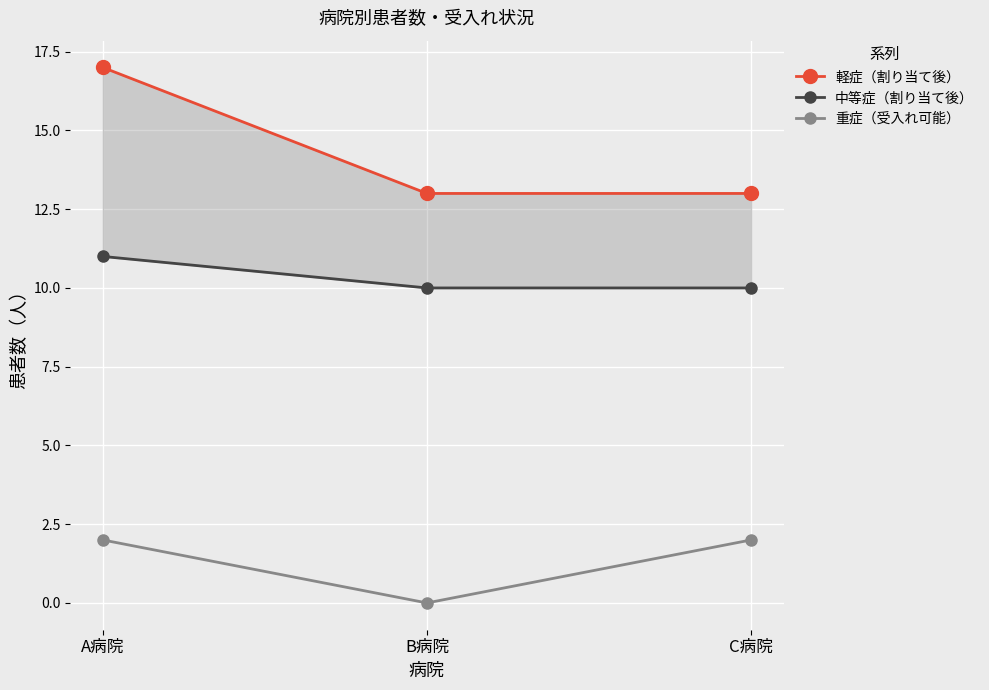

The value of 軽症（割り当て後） at B病院 is 13. True or false?

True